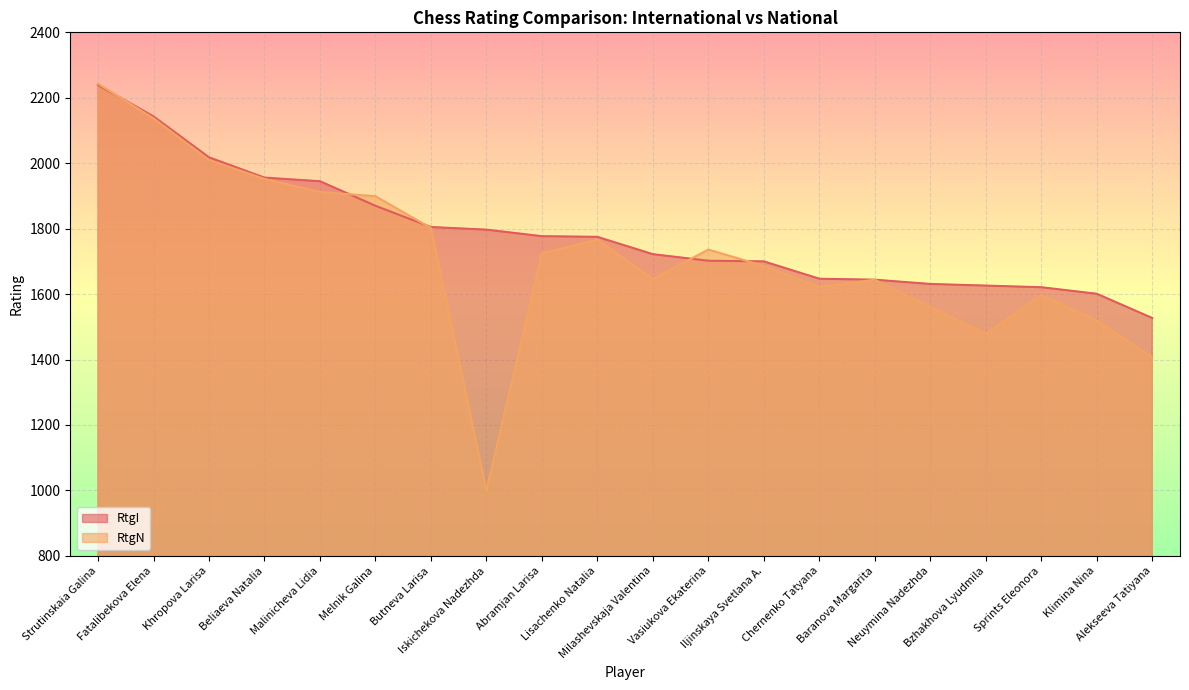

True or false: RtgN has a value of 1597 at Sprints Eleonora.

True